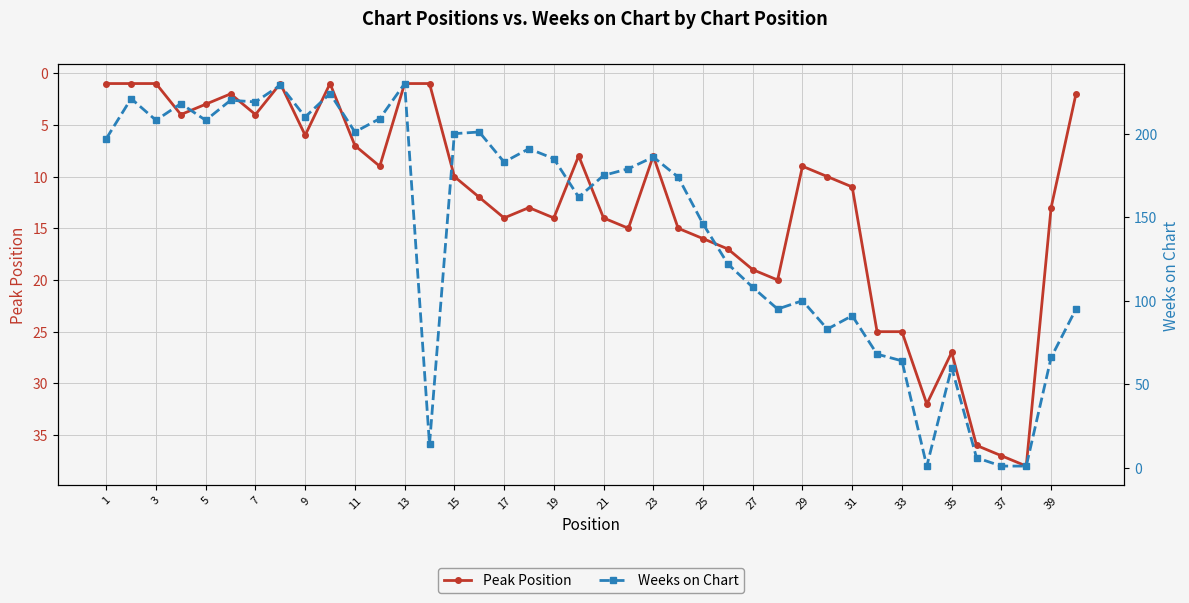

True or false: Peak Position has a value of 6 at 21.

False